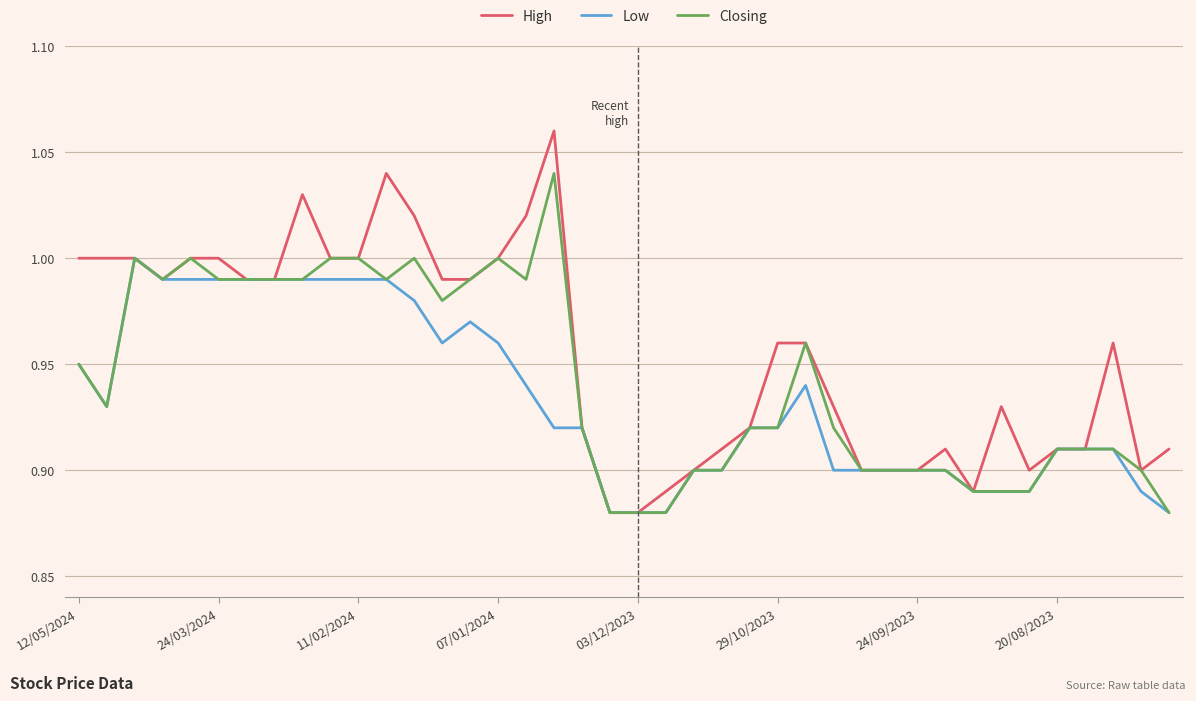

How many categories are shown in the chart?

40